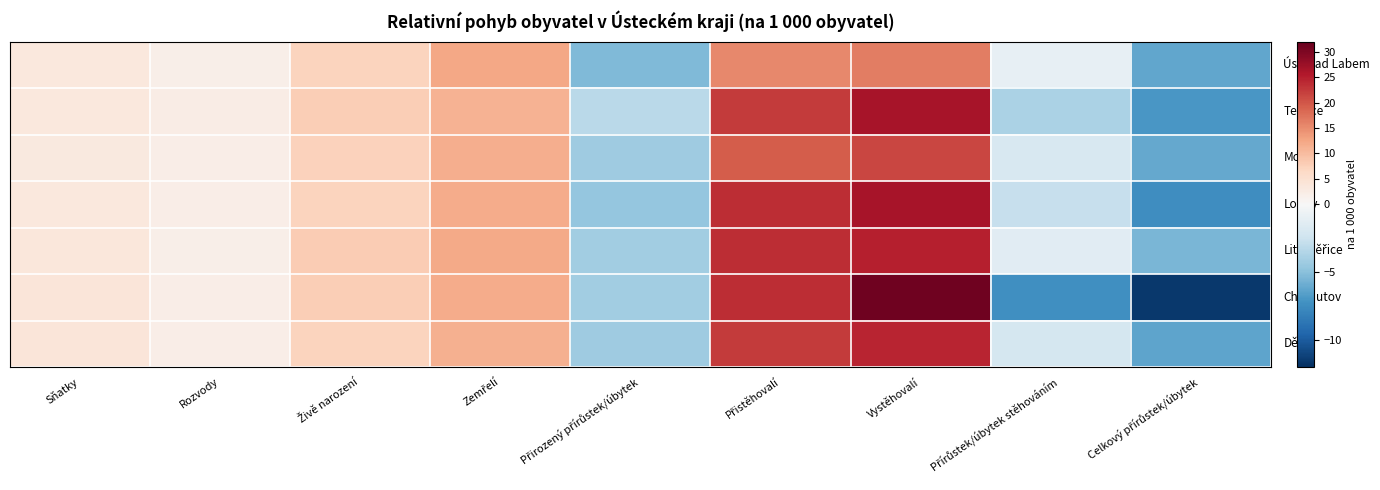

How many categories are shown in the chart?

9